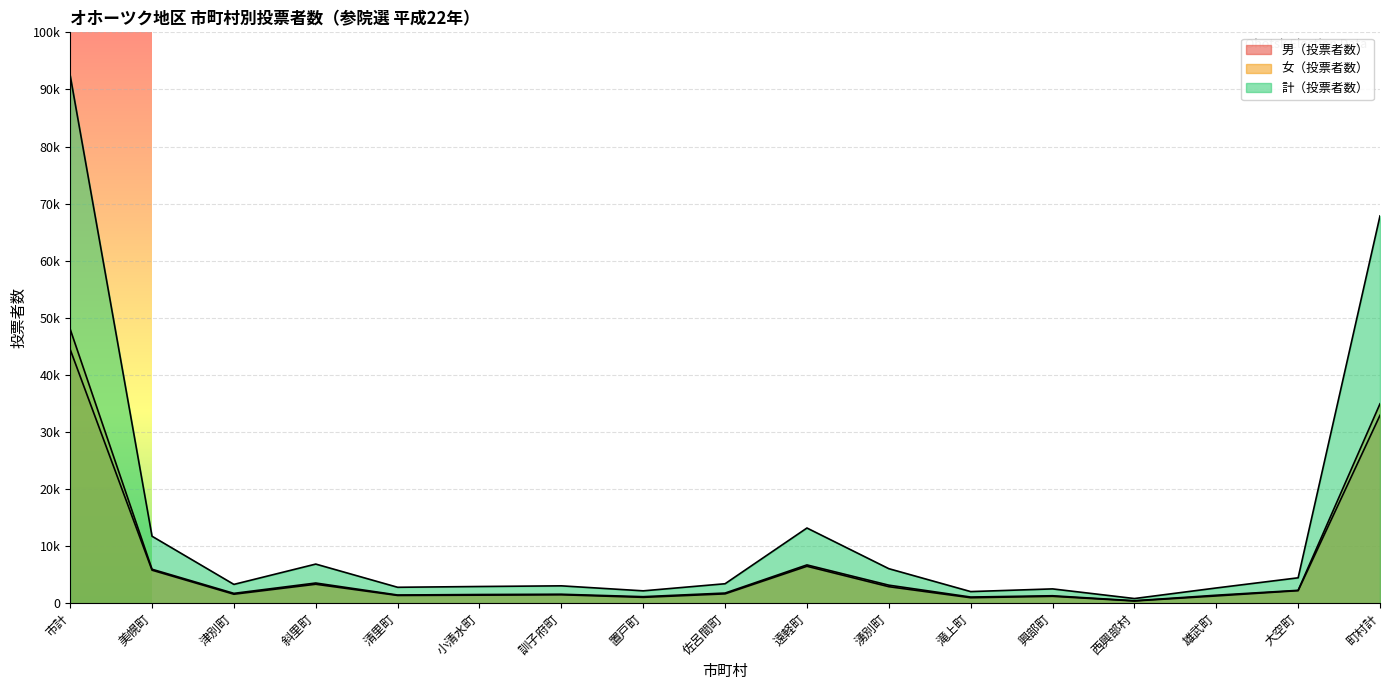

Between 遠軽町 and 滝上町, which series saw the biggest shift?

計（投票者数）